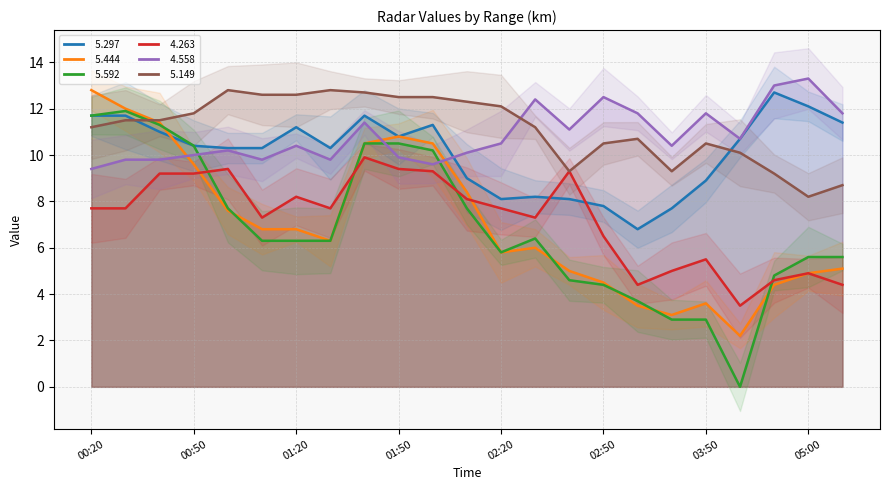

What is the difference between the second highest and minimum values in the   5.444 series?

9.8